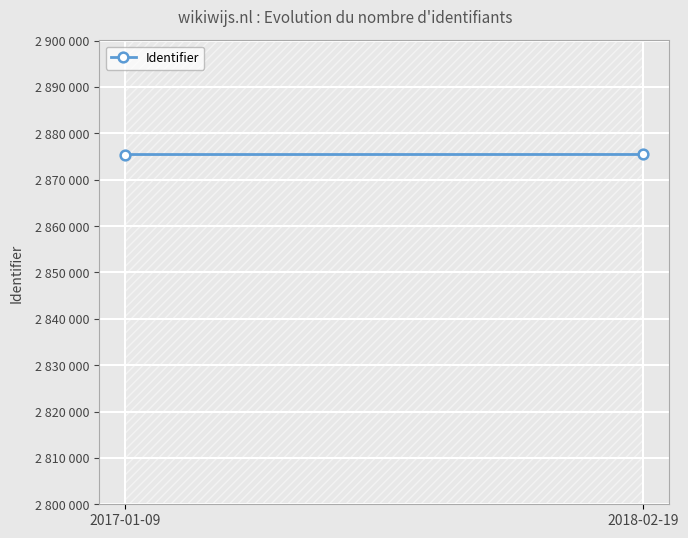

The value at 2018-02-19 is 2875422. True or false?

True